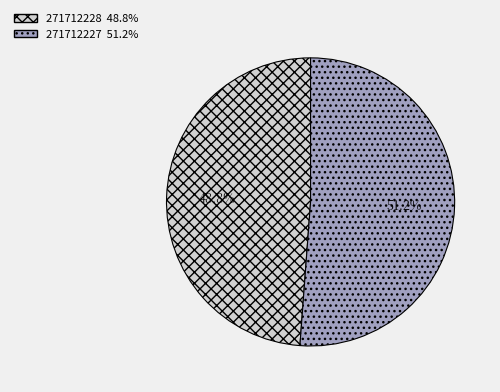

What percentage is the 271712227 slice, to the nearest percent?

51%